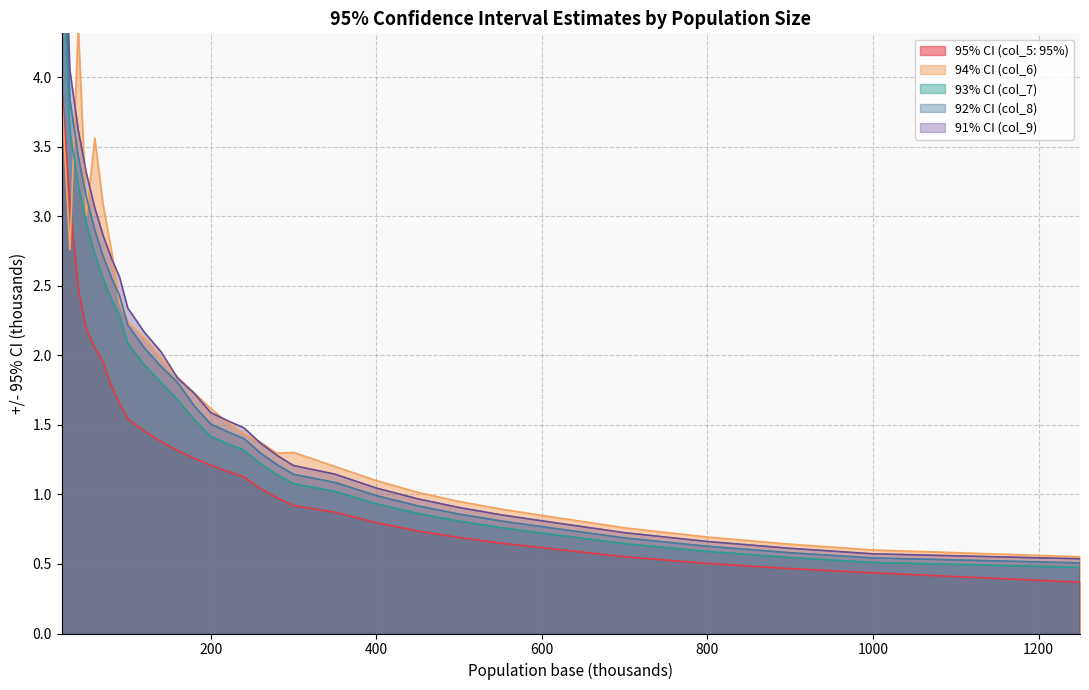

How many distinct data groups are displayed?

5